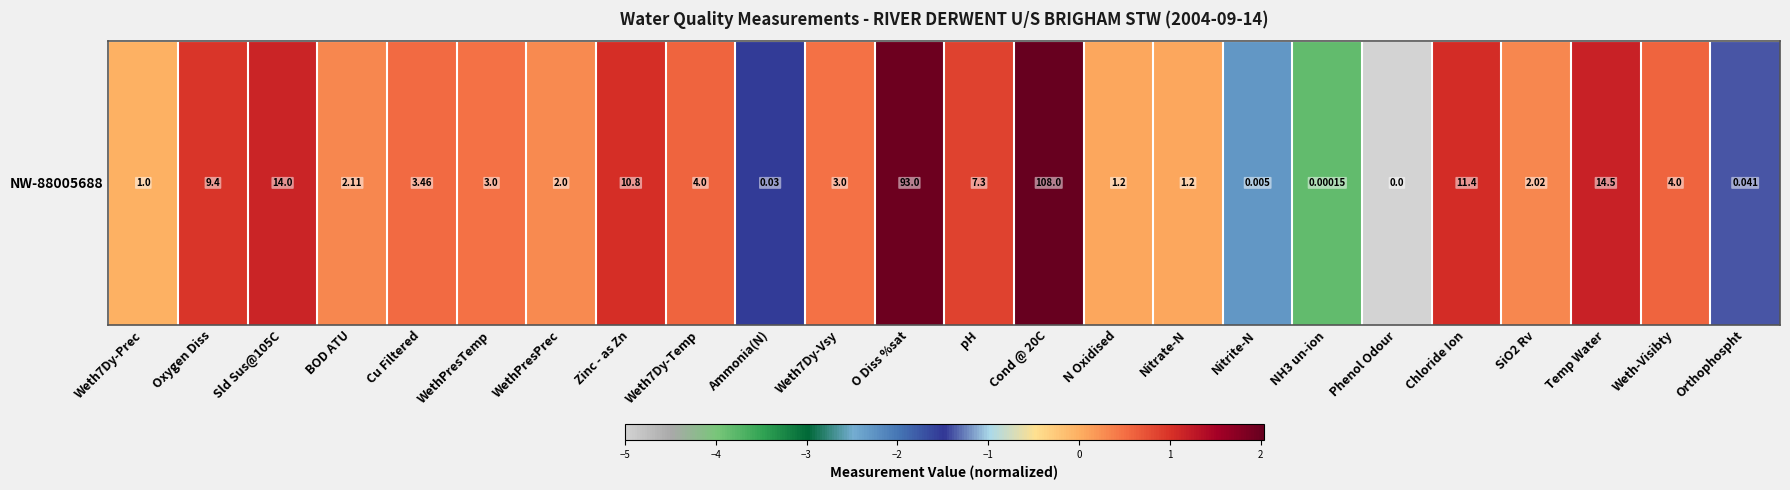

Which has a higher value, Orthophospht or Weth-Visibty?

Weth-Visibty